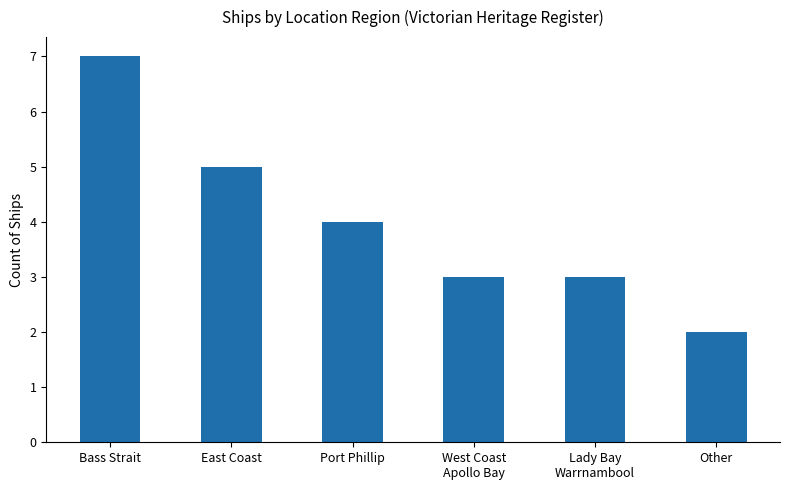

What is the change in value from Bass Strait to West Coast
Apollo Bay?

-4